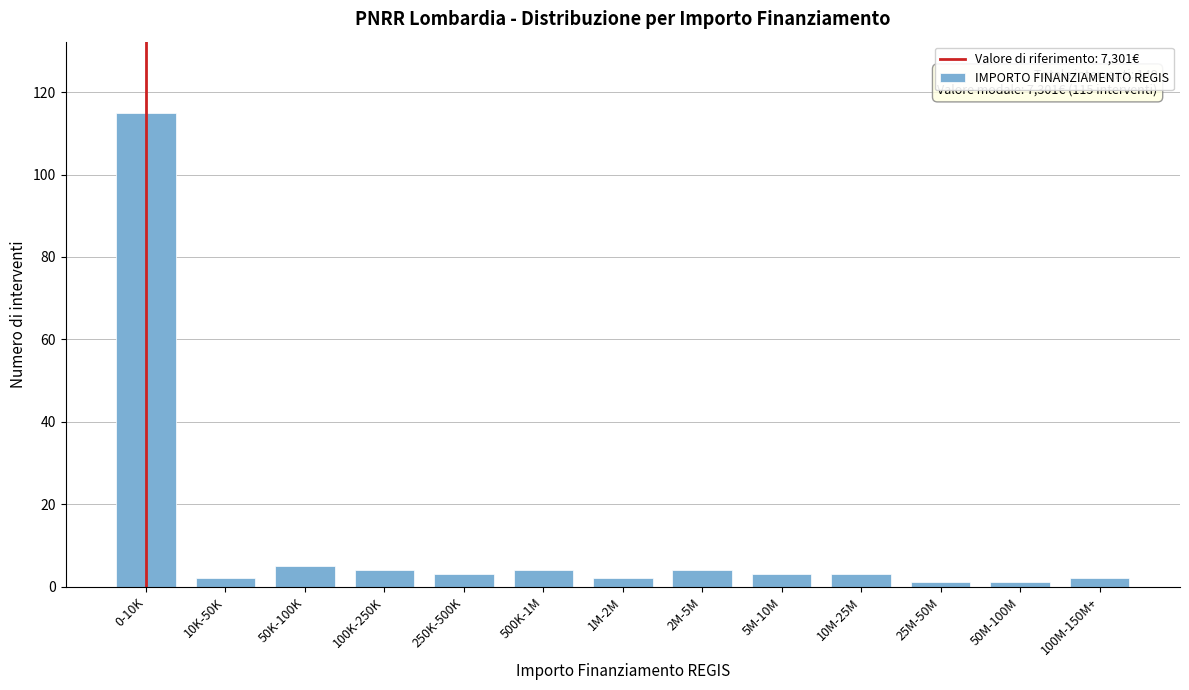

Reading right to left, extract all data points from this chart.

100M-150M+=2	50M-100M=1	25M-50M=1	10M-25M=3	5M-10M=3	2M-5M=4	1M-2M=2	500K-1M=4	250K-500K=3	100K-250K=4	50K-100K=5	10K-50K=2	0-10K=115